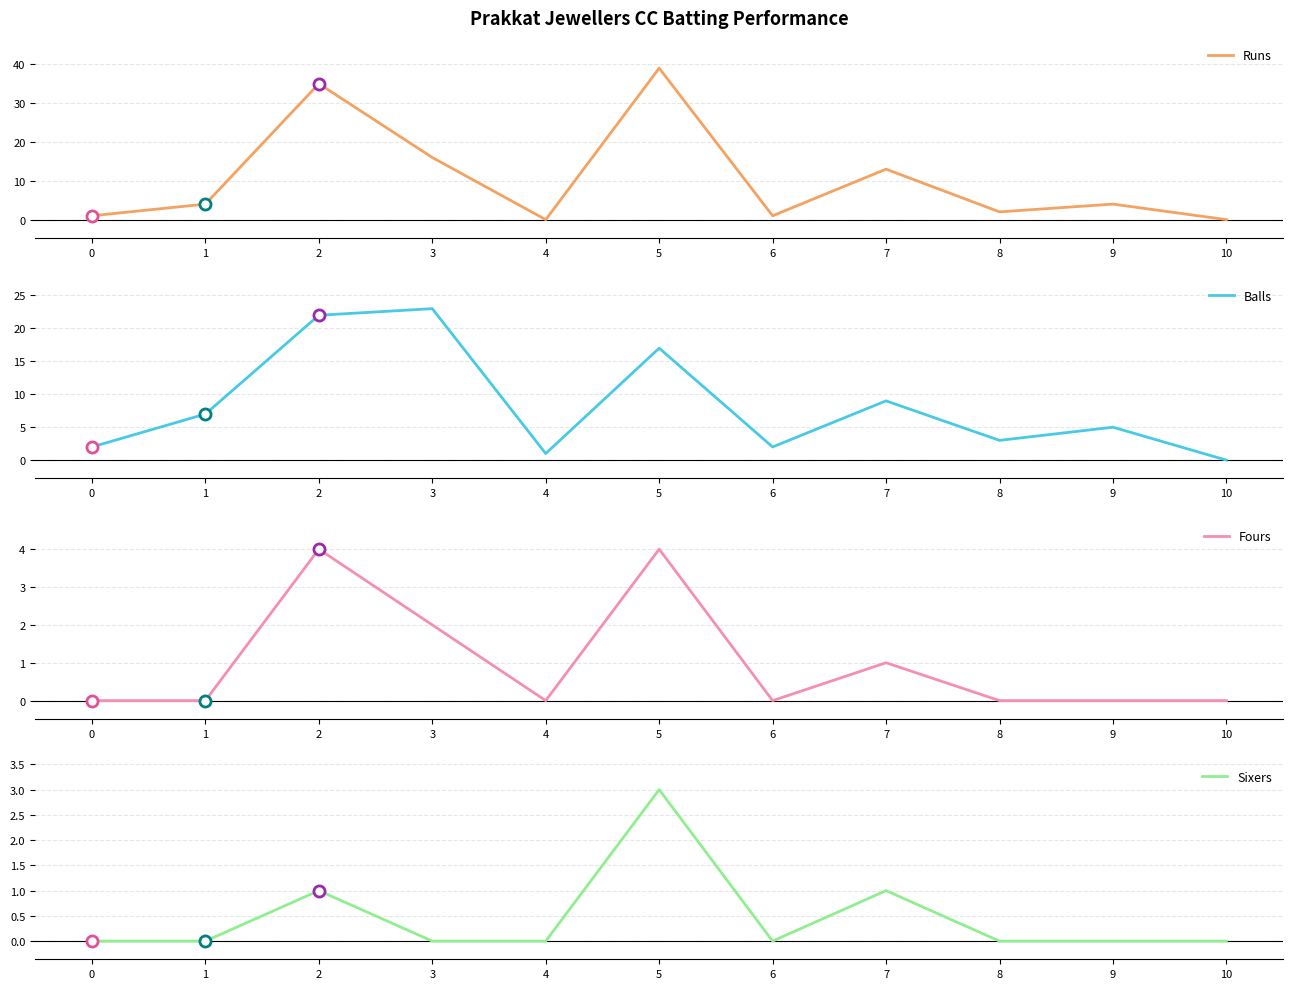

What is the highest value of the Sixers series?

3